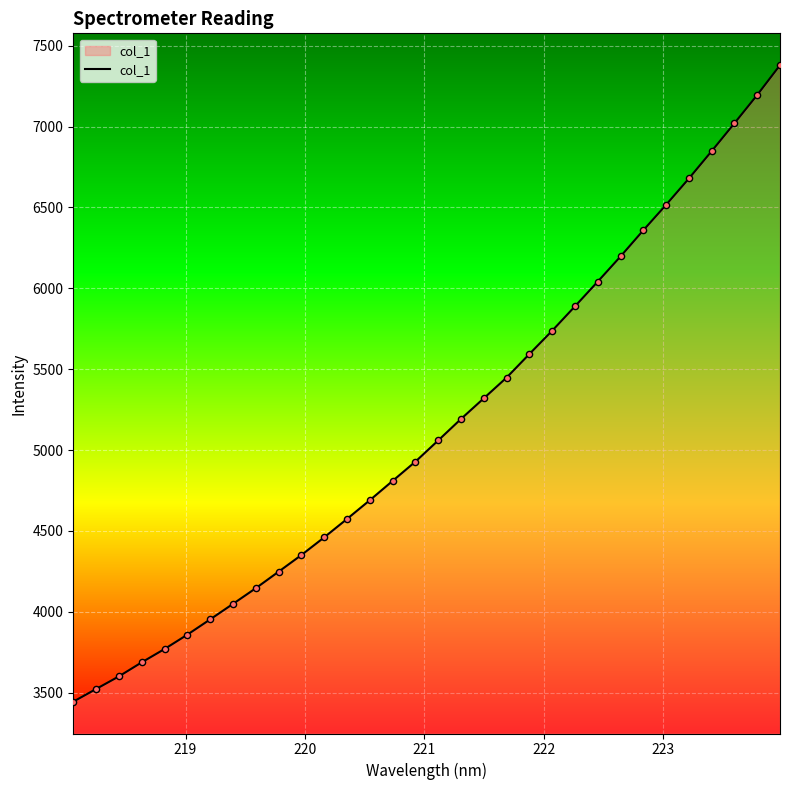

What is the maximum value shown in the chart?

7379.7